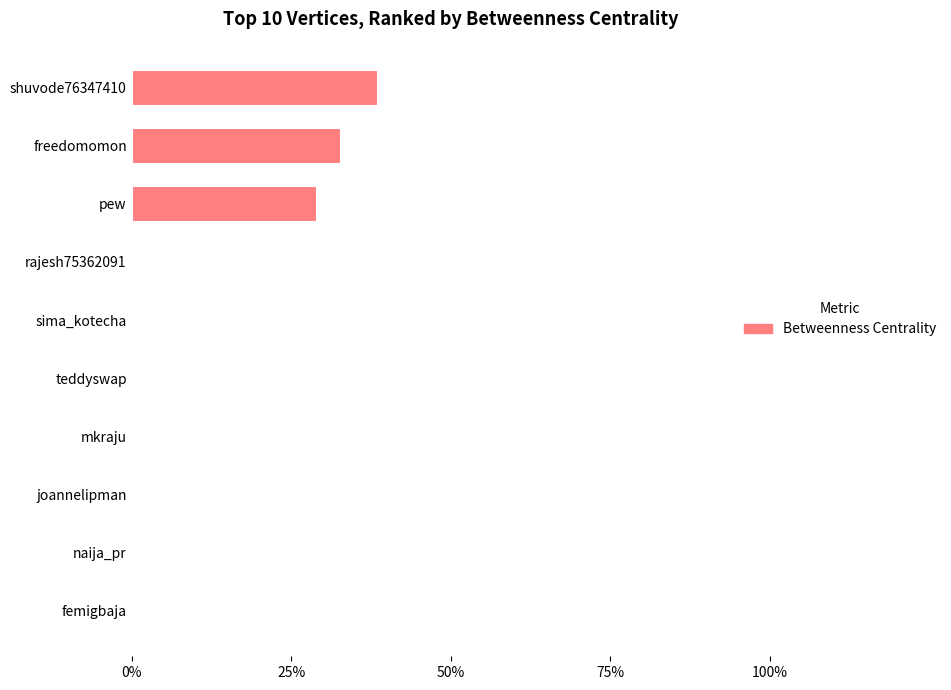

What is the average value?

10.0